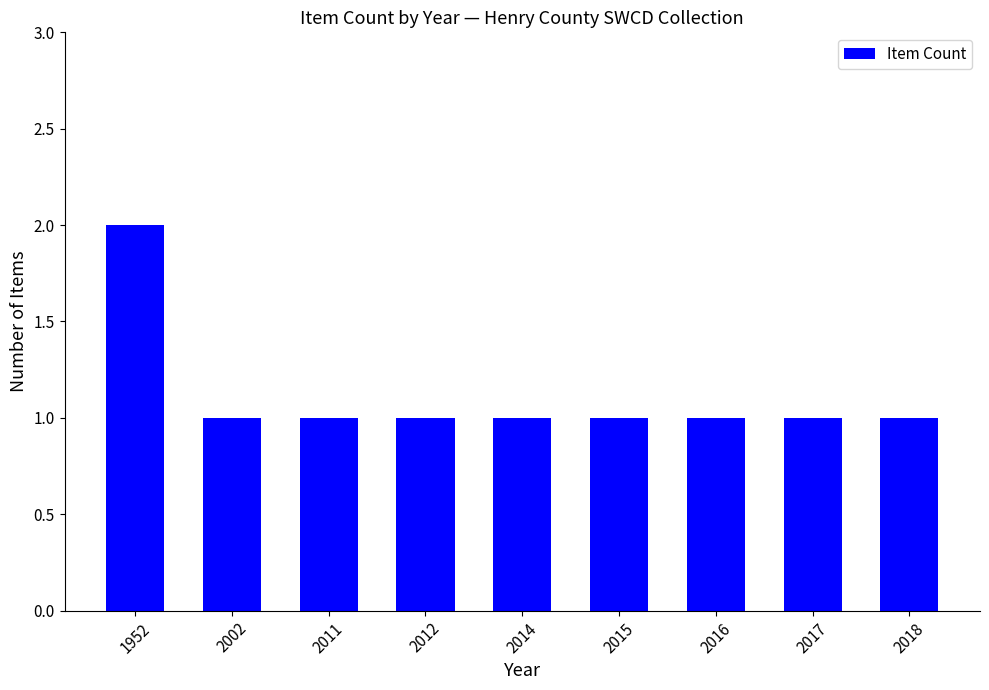

What is the sum of all values?

10